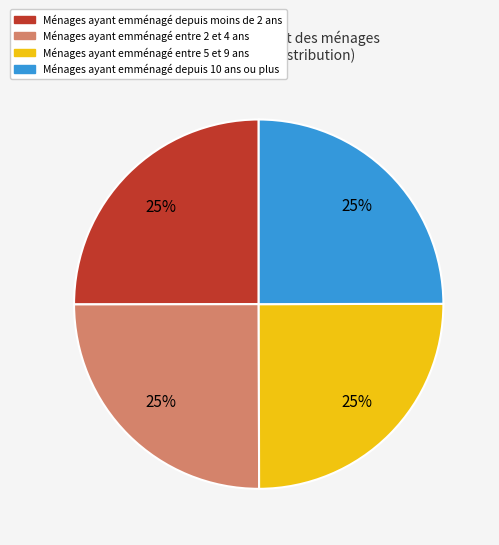

To the nearest percent, what is the average slice percentage?

25%